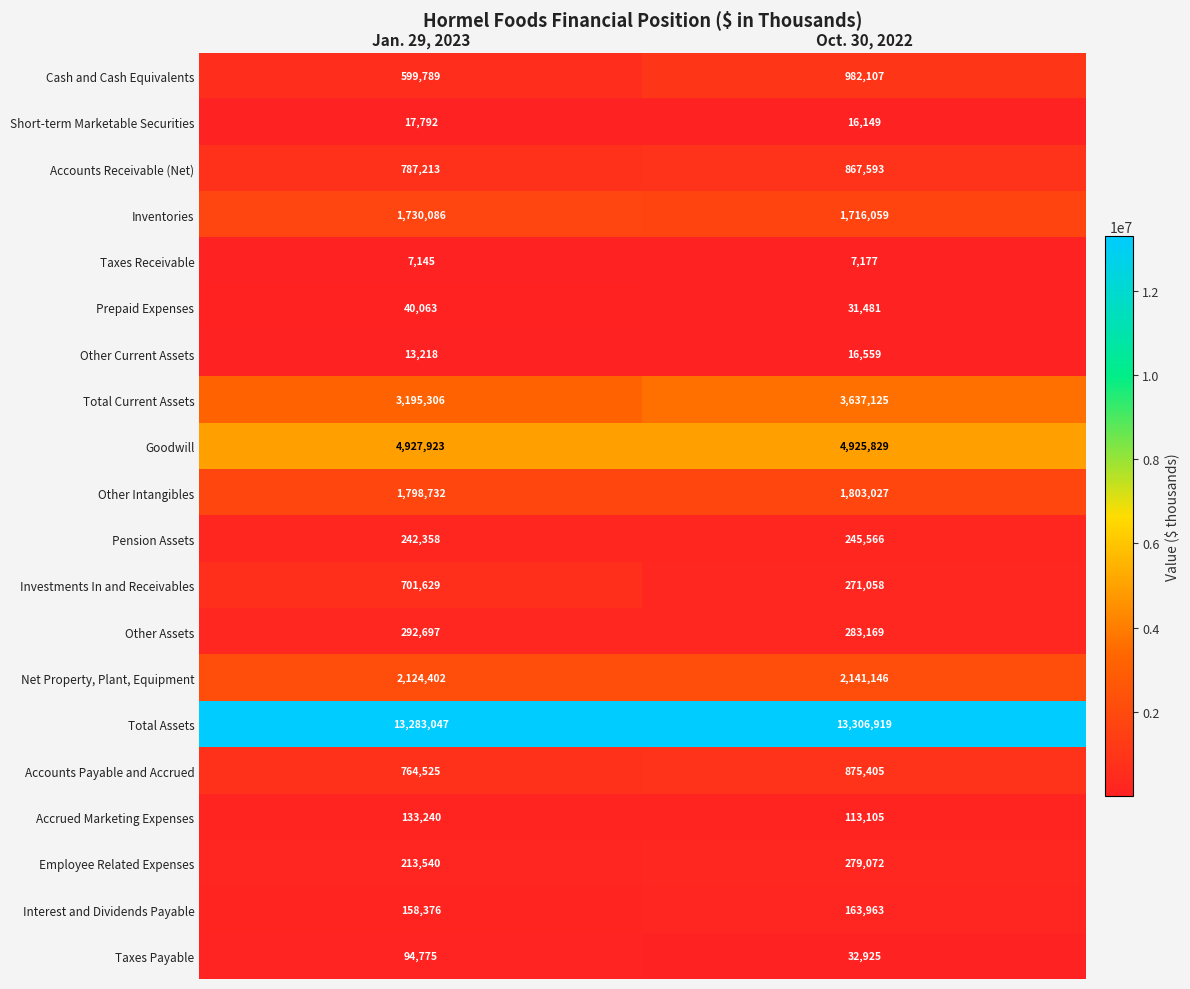

The Investments In and Receivables series shows 943203 at Jan. 29, 2023. True or false?

False